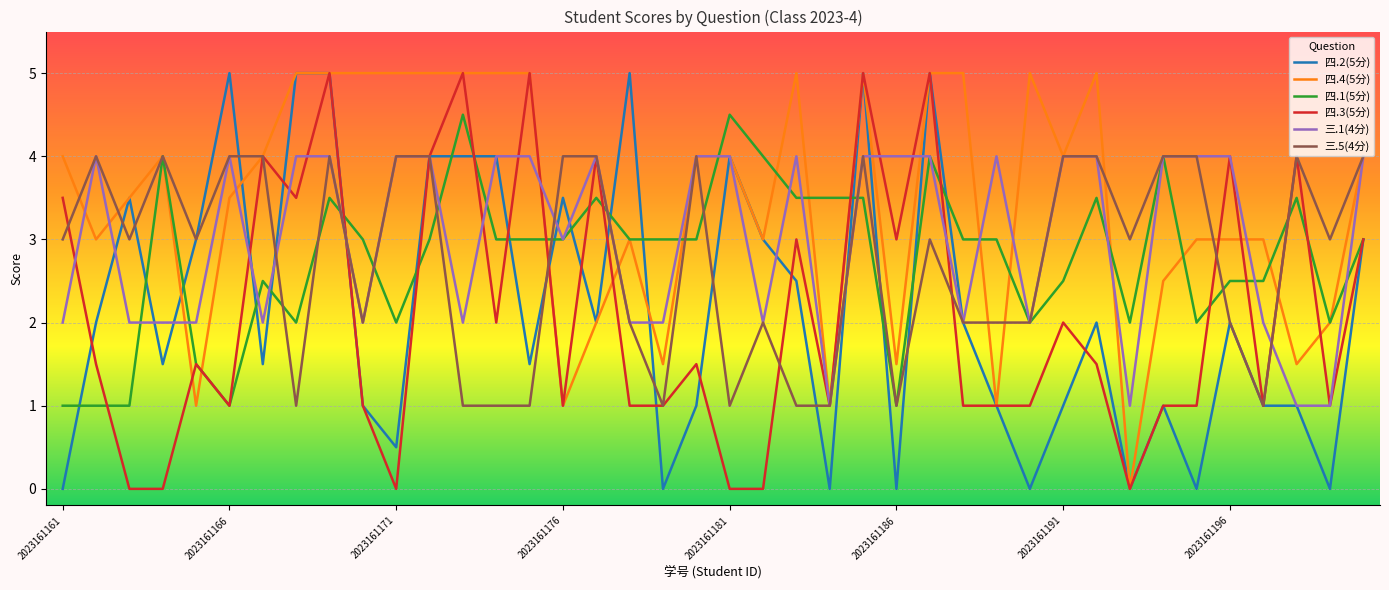

What is the minimum value for 三.1(4分)?

1.0